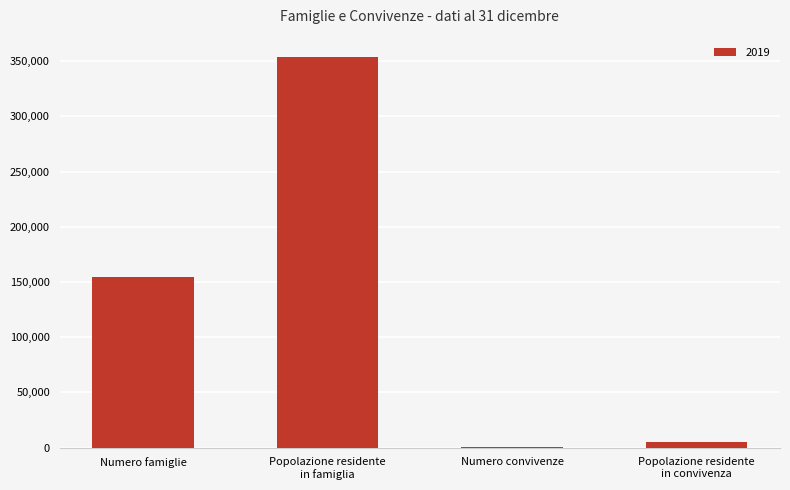

The chart shows a value of 154420 at Numero famiglie. True or false?

True